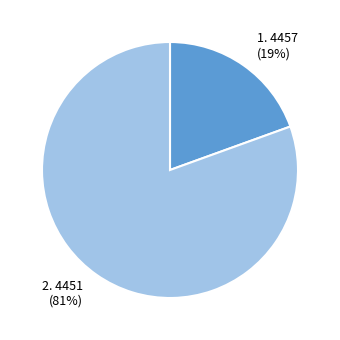

Is there a majority slice in this chart?

Yes